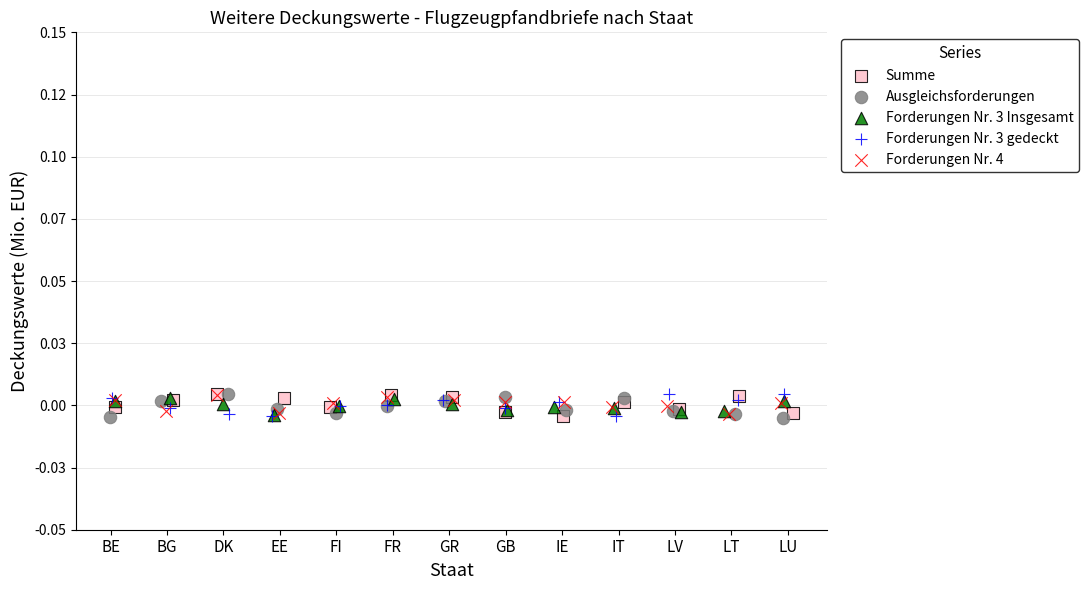

What are all the series names shown in the legend?

Summe, Ausgleichsforderungen, Forderungen Nr. 3 Insgesamt, Forderungen Nr. 3 gedeckt, Forderungen Nr. 4